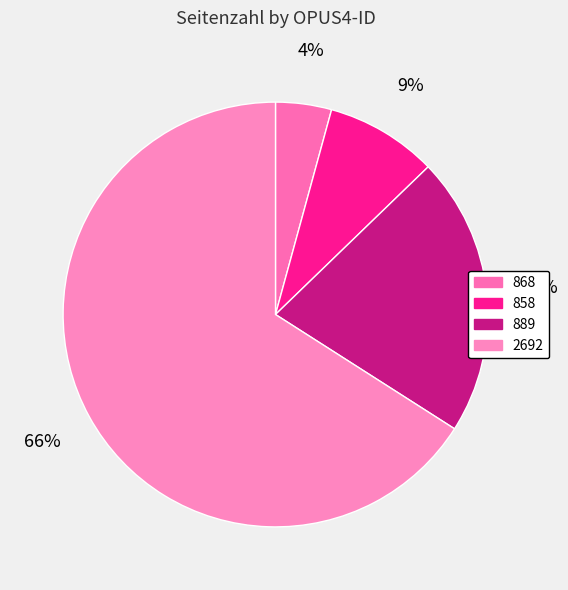

To the nearest percent, what portion does 2692 represent?

66%